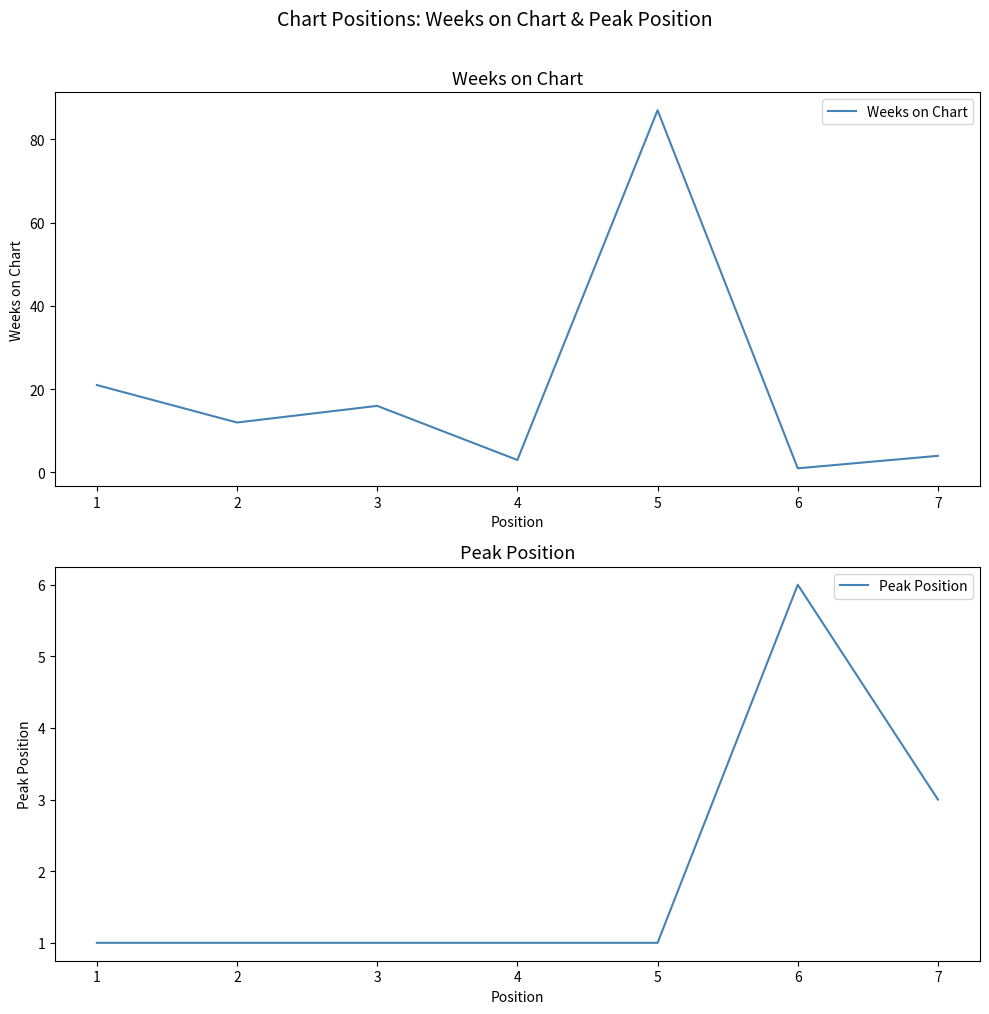

How many interior local peaks does the Weeks on Chart series have?

2